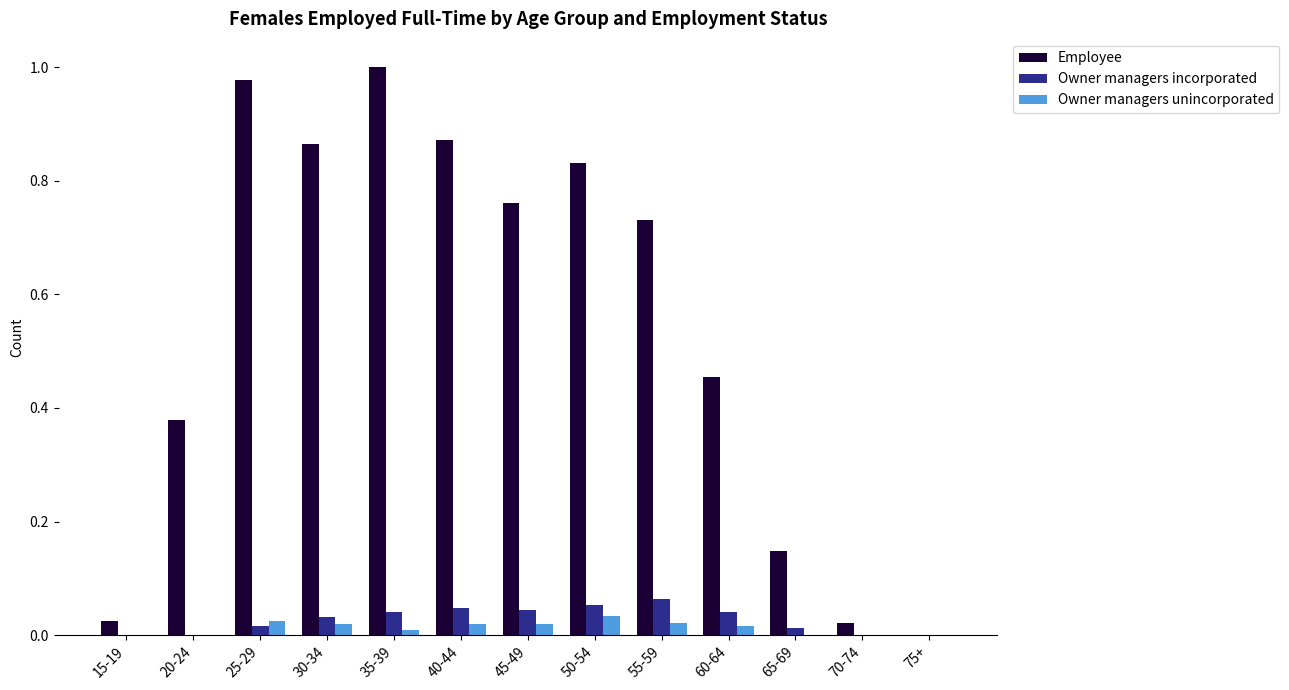

Which series changed the most between 20-24 and 45-49?

Employee